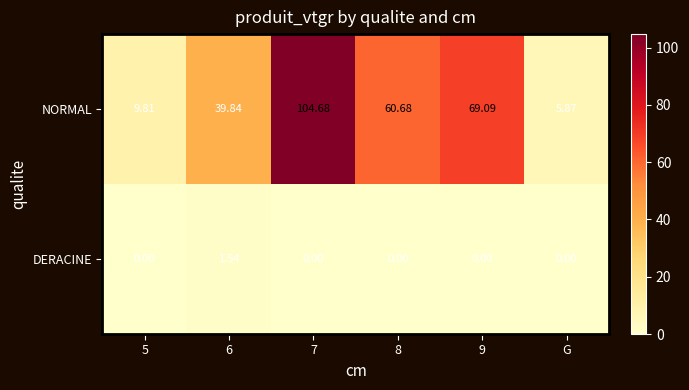

Which series has the largest total across all categories?

NORMAL